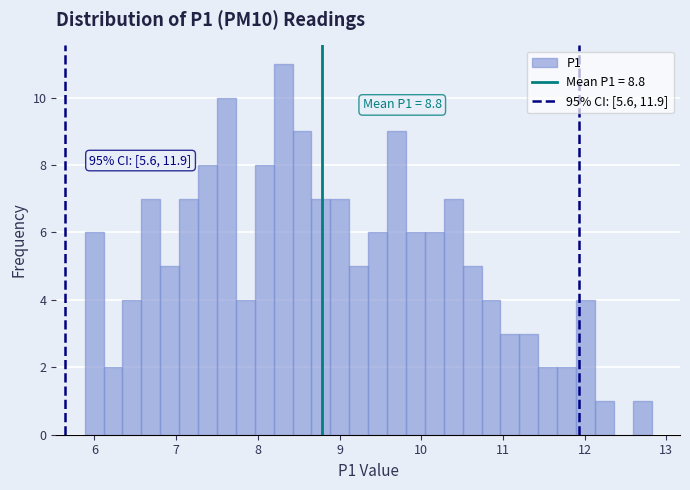

Read against the x-axis, roughly where is the centre of the tallest bar?

8.3